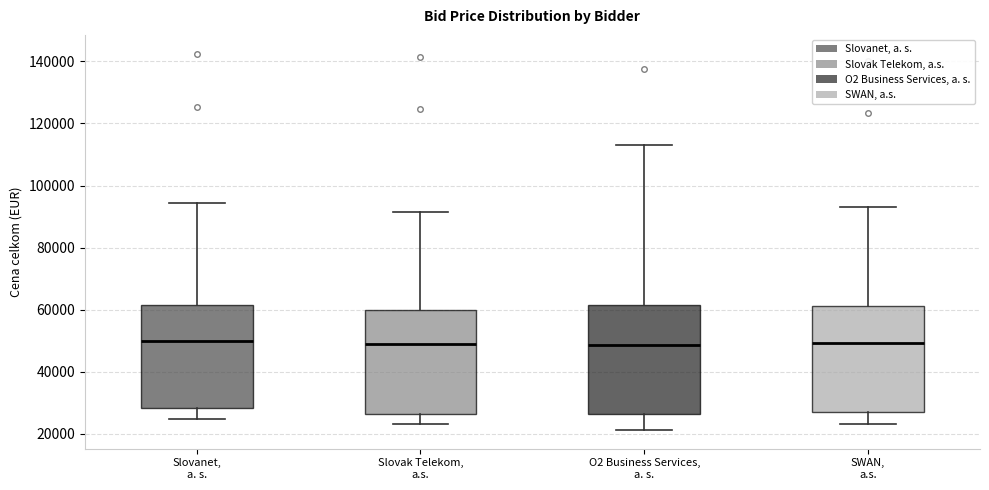

Reading left to right, read every box against the y-axis: the position of its median line, the range the box covers, and the ends of its whiskers. The values are not printed on the chart, so give them approximately, as read against the axis.

Slovanet, a. s.: median 50000, box 28000 to 62000, whiskers 24000 to 94000
Slovak Telekom, a.s.: median 48000, box 26000 to 60000, whiskers 24000 to 92000
O2 Business Services, a. s.: median 48000, box 26000 to 62000, whiskers 22000 to 114000
SWAN, a.s.: median 50000, box 26000 to 62000, whiskers 24000 to 92000